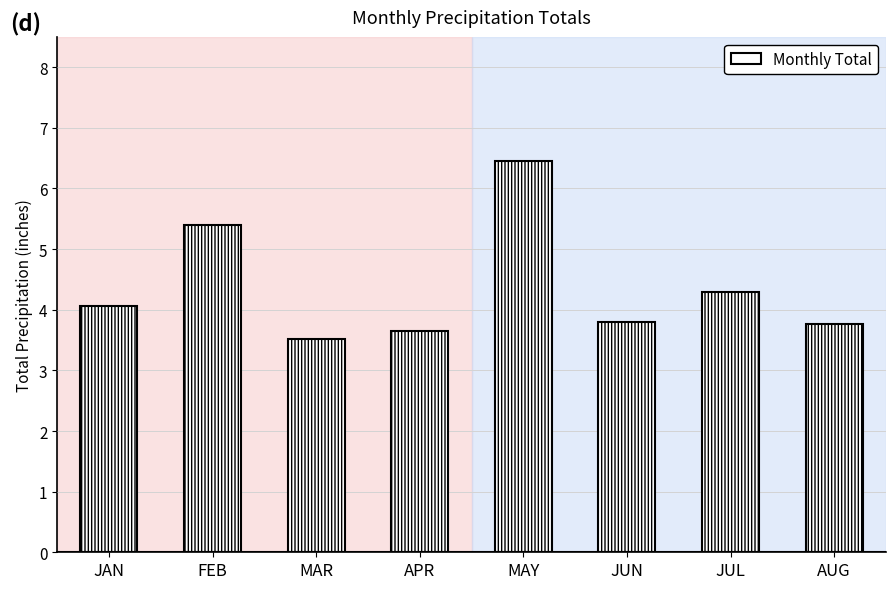

How many values are between 3 and 5?

6